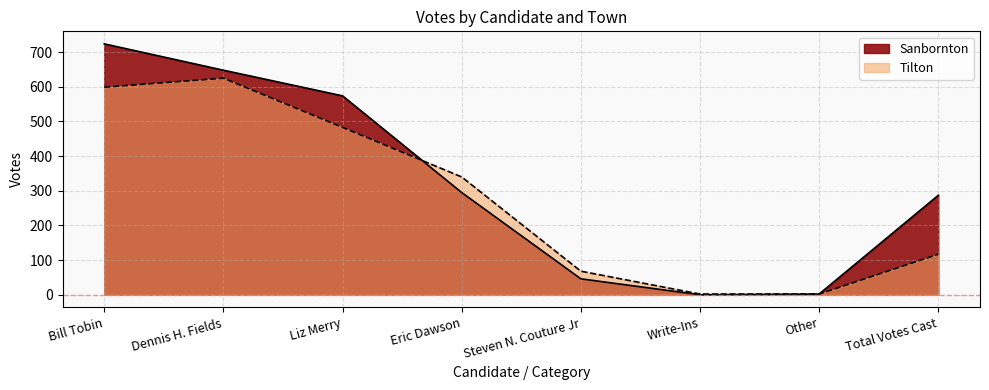

Which series ends up on top after the final intersection of Tilton and Sanbornton?

Tilton